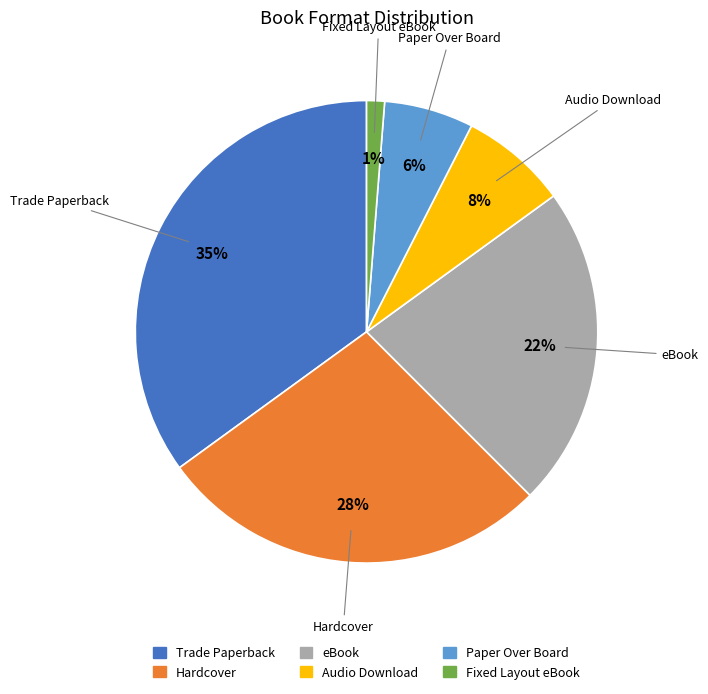

Between Hardcover and Trade Paperback, which is larger?

Trade Paperback